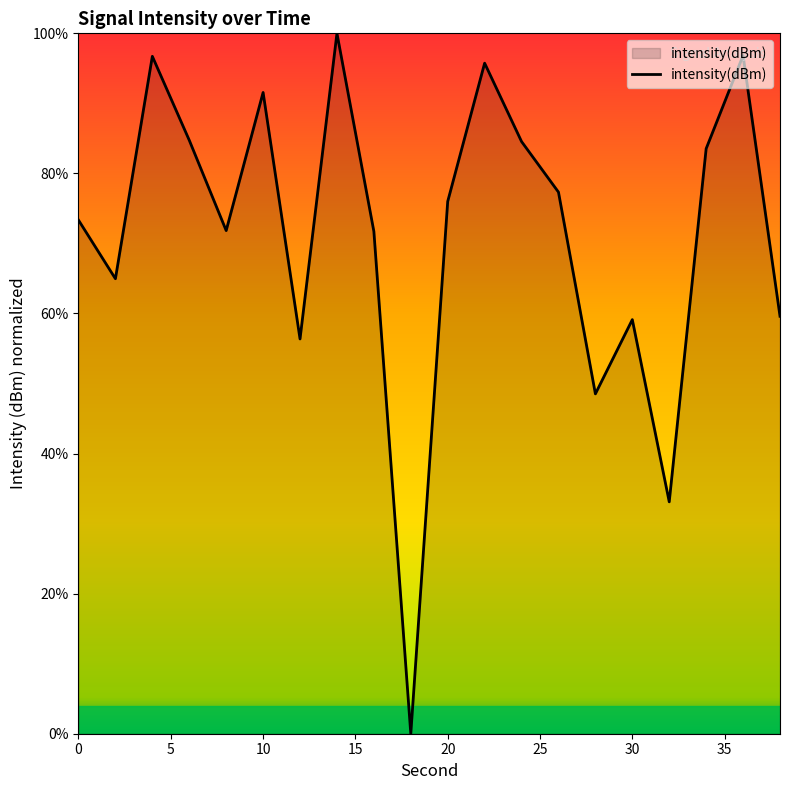

What is the maximum value shown in the chart?

100.0